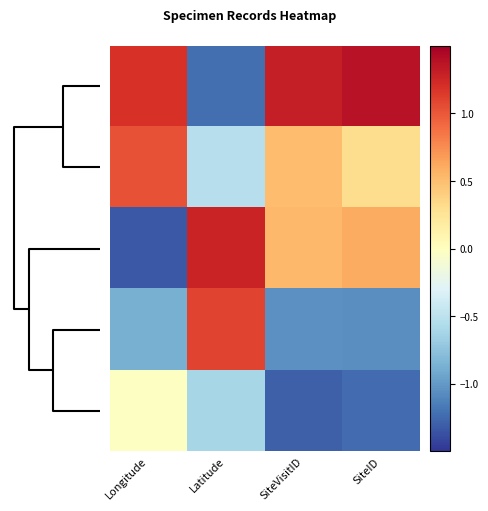

How many data points does each series have?

4